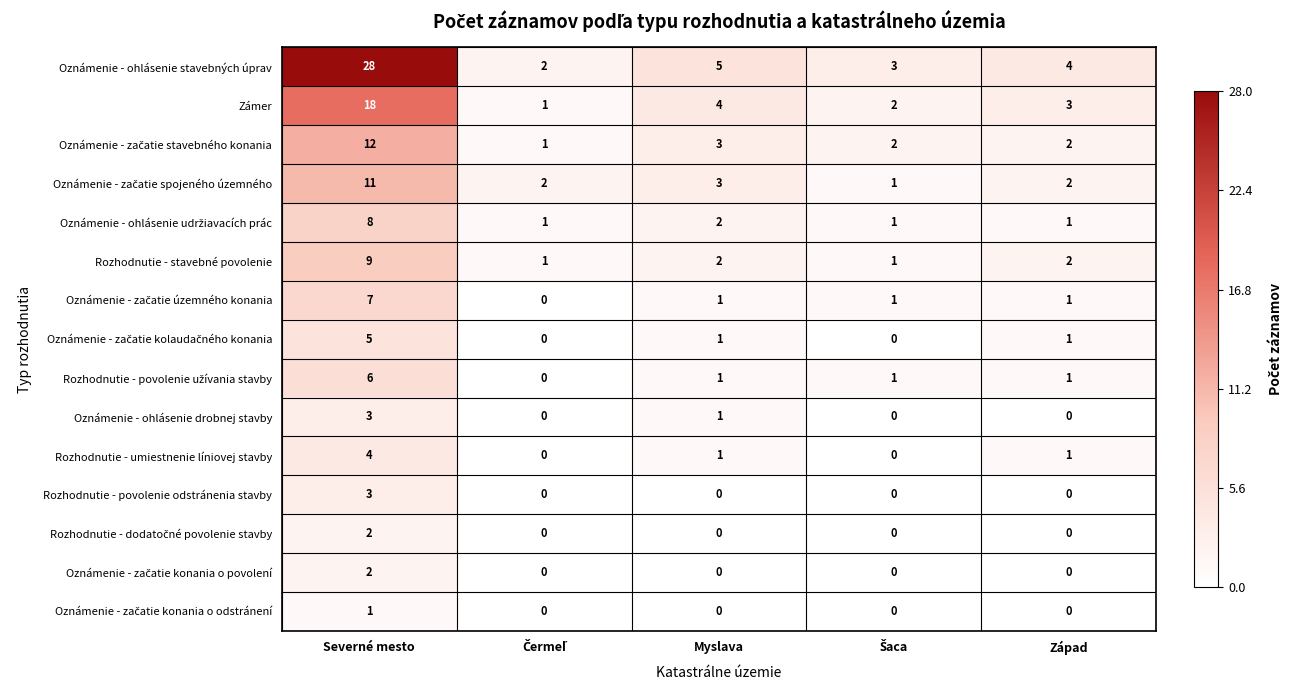

What is the difference between the highest and lowest values at Severné mesto?

27